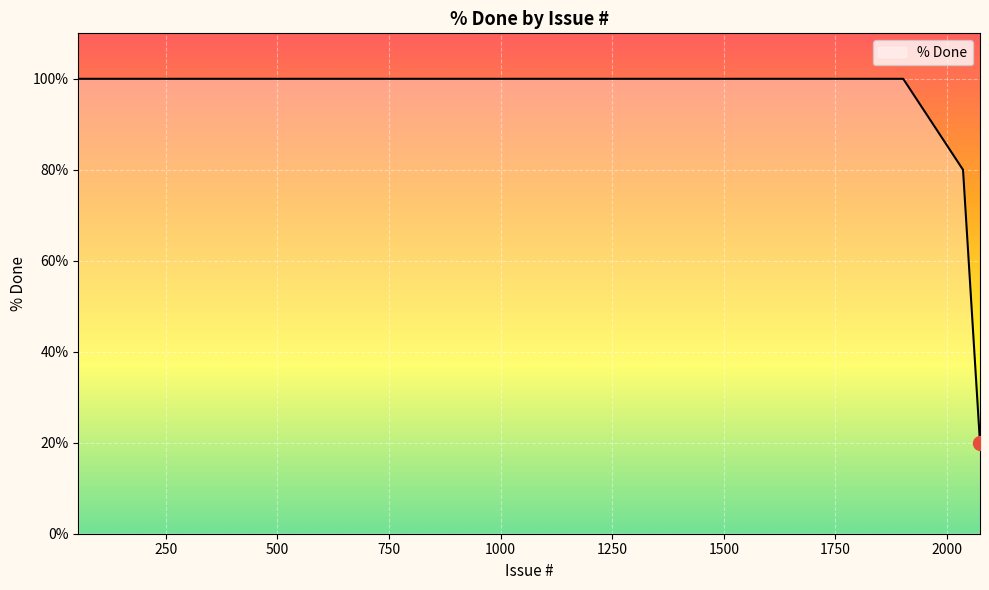

What is the greatest value displayed?

100